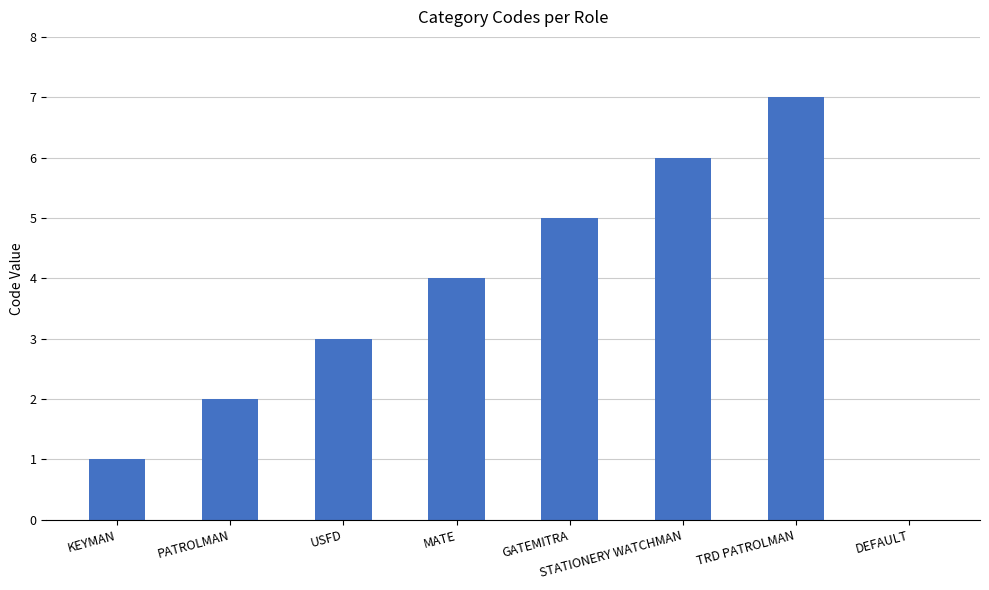

What is the sum of the values at TRD PATROLMAN and STATIONERY WATCHMAN?

13